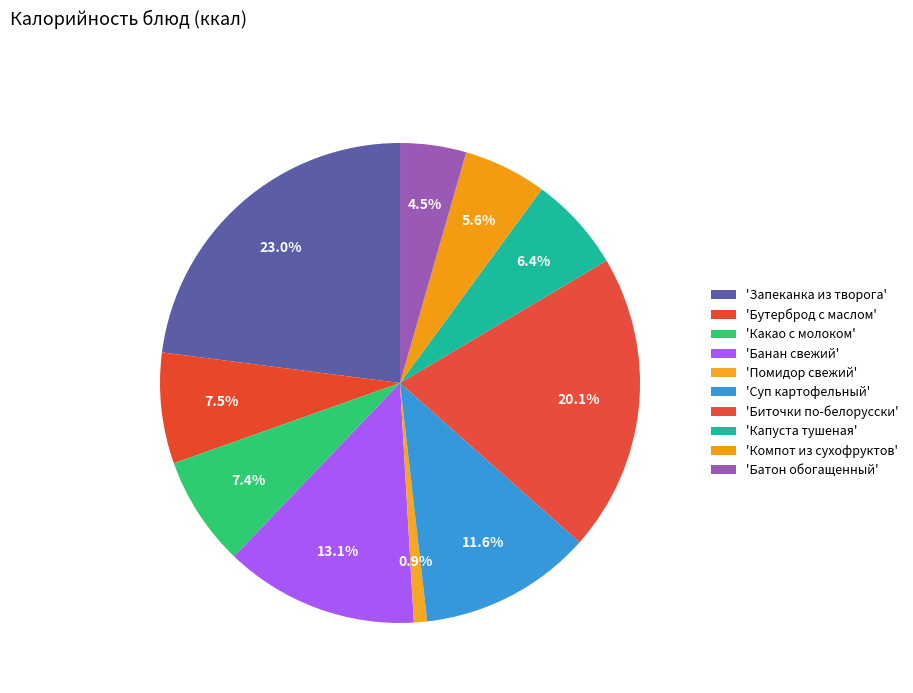

Count the number of slices in the pie.

10